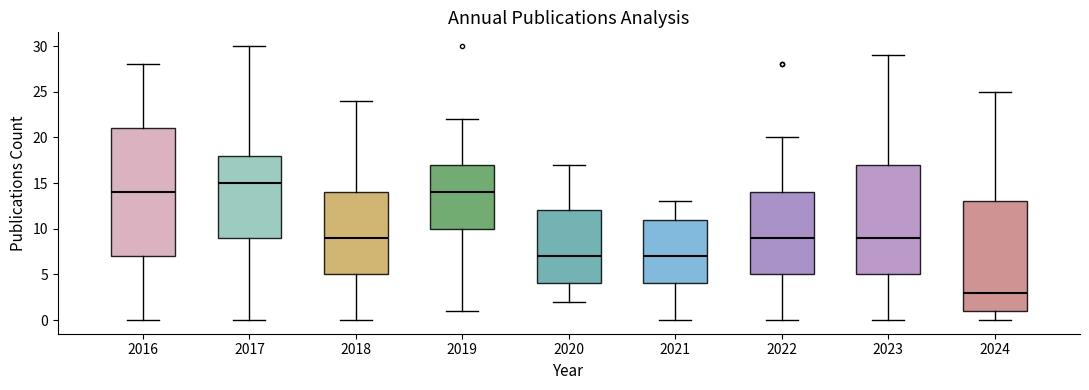

Comparing the boxes themselves (not the whiskers), which one is the tallest?

2016